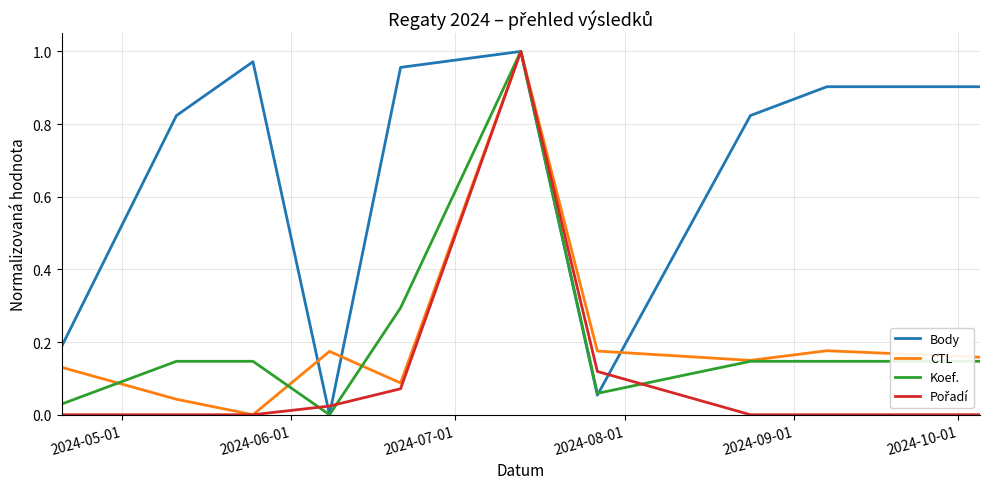

Does the chart display data point markers on the line(s)?

No